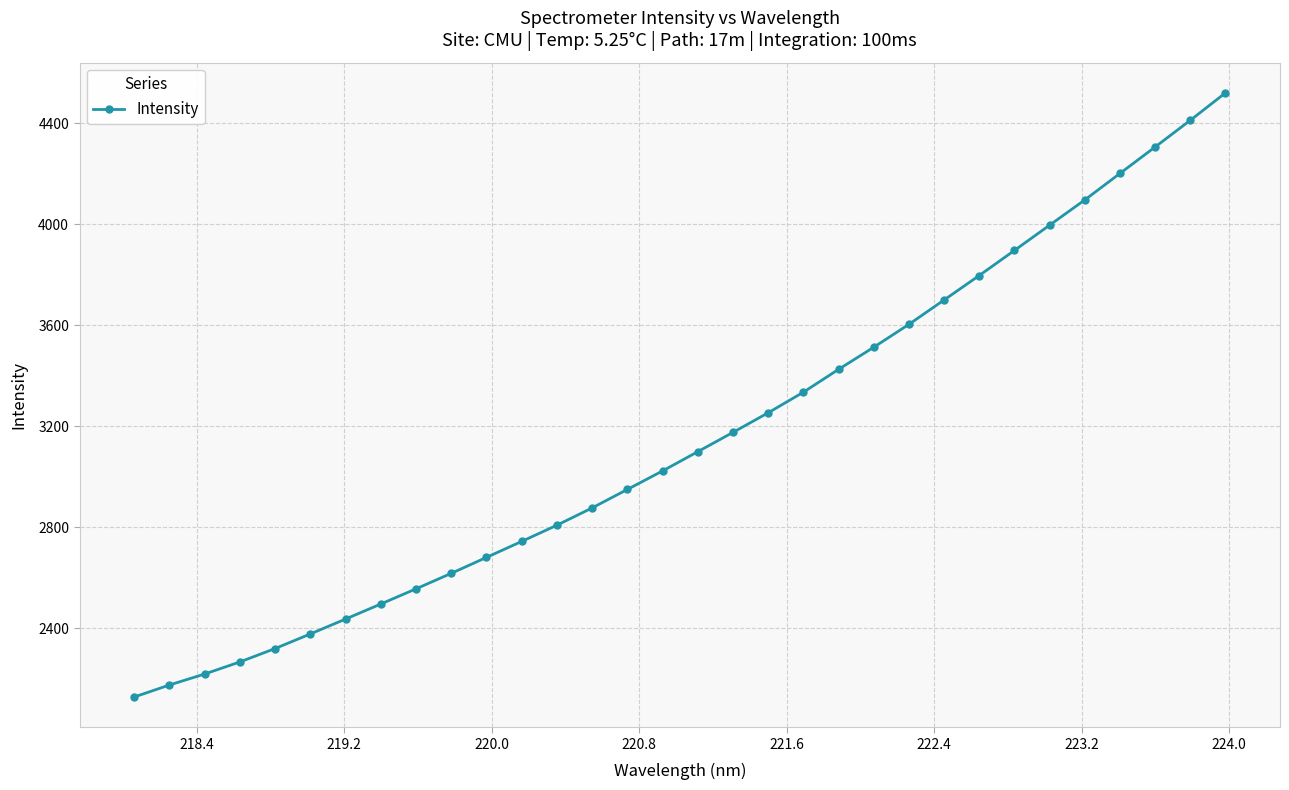

Reading left to right, what are all the values shown in this chart?

2127.9	2175.5	2219.0	2266.9	2320.0	2377.8	2436.8	2496.3	2556.5	2617.8	2681.0	2744.3	2808.5	2877.0	2950.1	3023.4	3099.6	3176.1	3253.7	3335.2	3425.7	3513.3	3604.0	3700.6	3797.5	3896.8	3996.9	4096.9	4201.9	4306.6	4412.2	4520.9